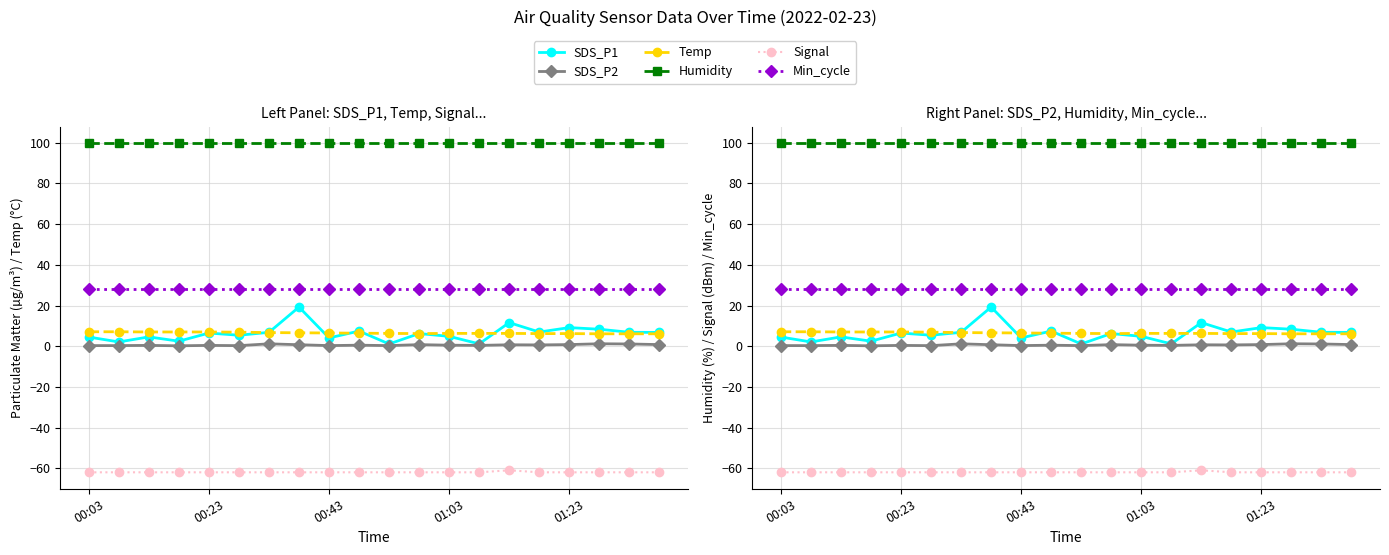

What position from the right is 01:03?

8